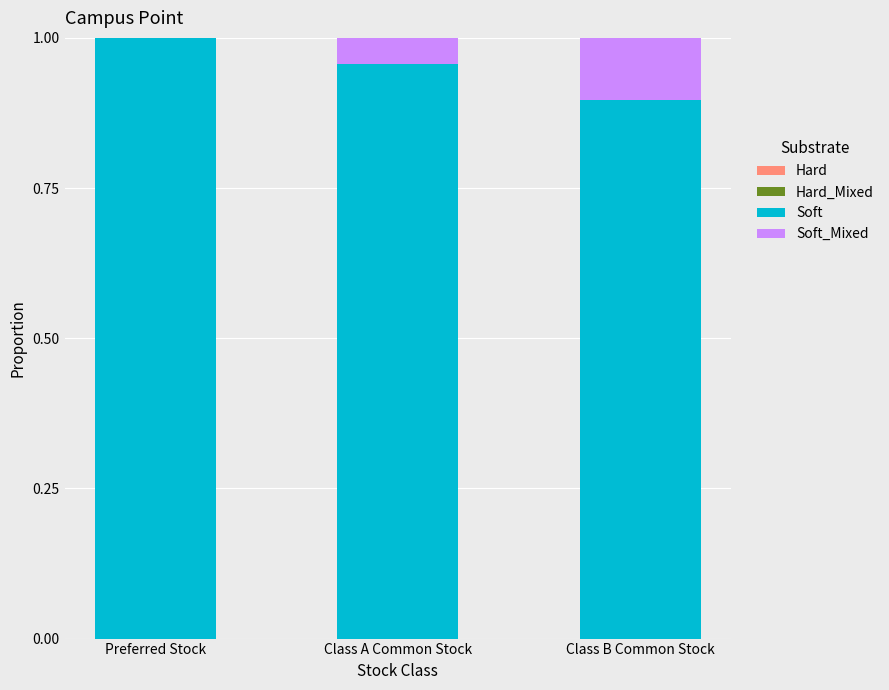

Between Preferred Stock and Class A Common Stock, which series saw the biggest shift?

Soft